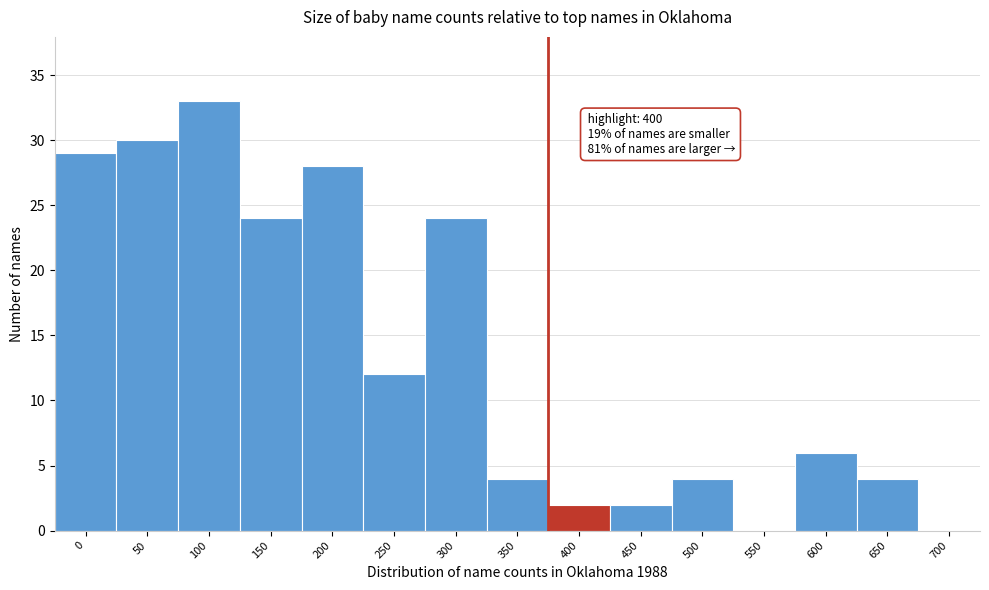

Reading left to right, what are all the values shown in this chart?

0=29	50=30	100=33	150=24	200=28	250=12	300=24	350=4	400=2	450=2	500=4	550=0	600=6	650=4	700=0